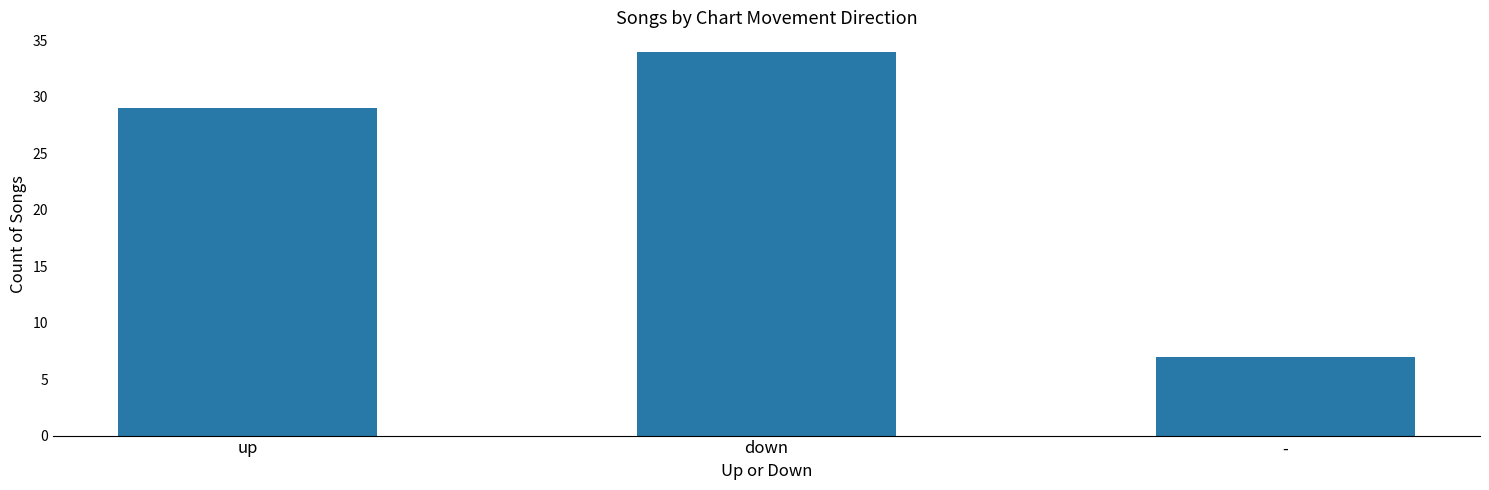

List the labels in order of value, largest first.

down, up, -